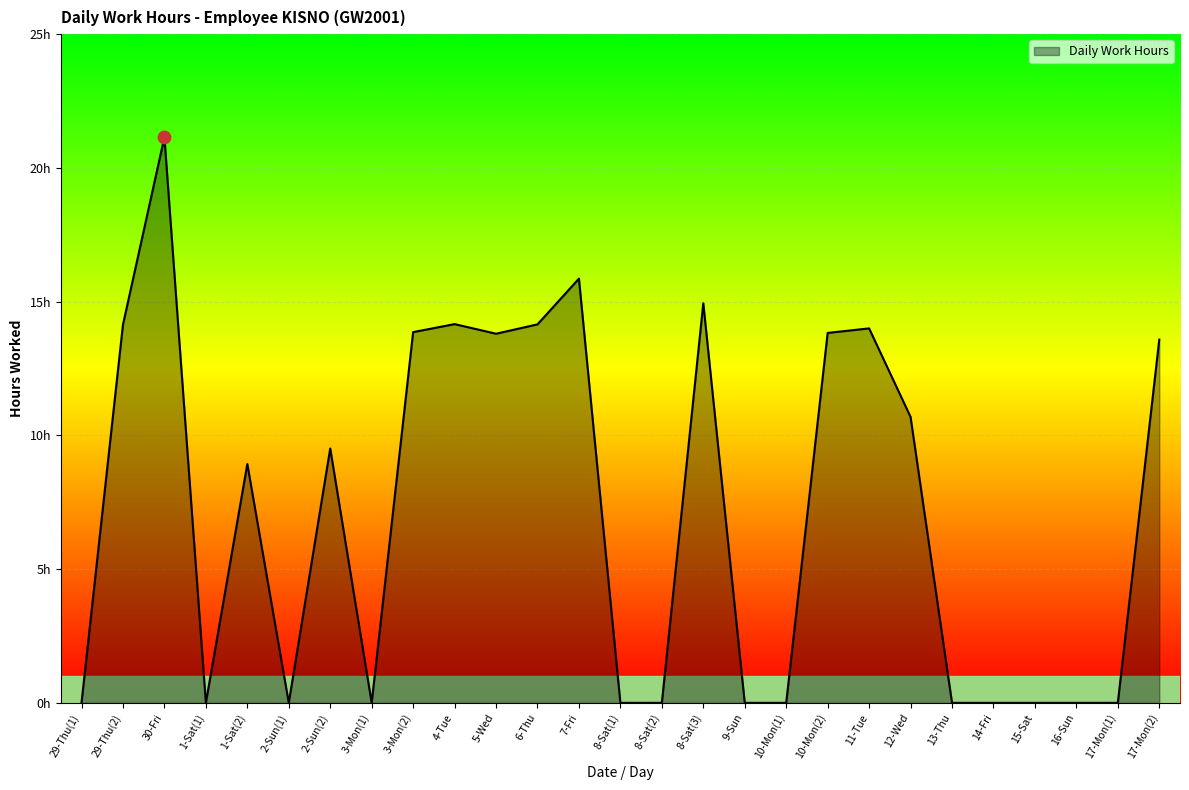

Between 11-Tue and 7-Fri, which is larger?

7-Fri